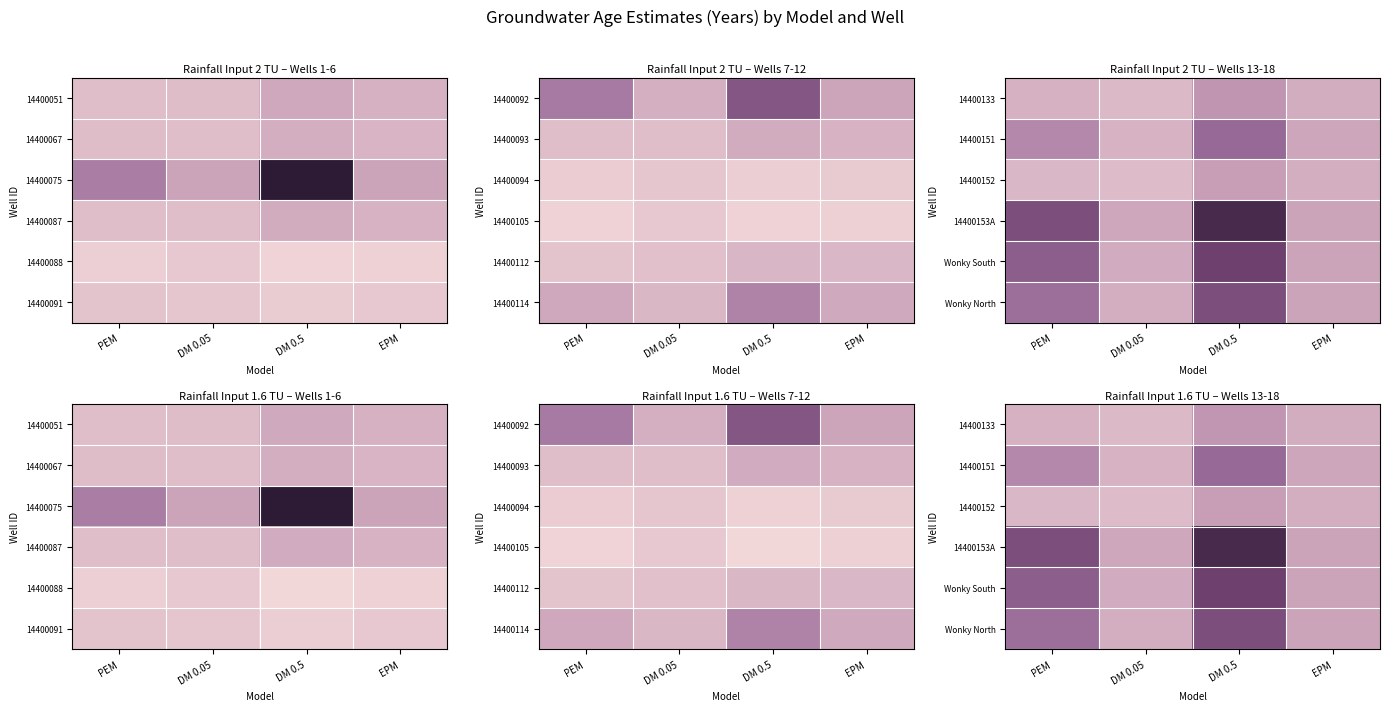

What is the smallest value displayed?

60